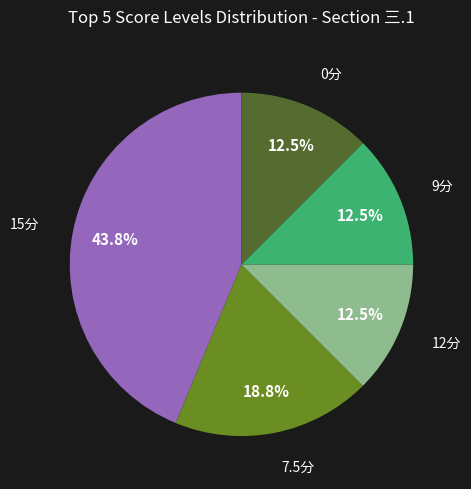

To the nearest percent, what is the difference between the largest and smallest slice percentages?

31%